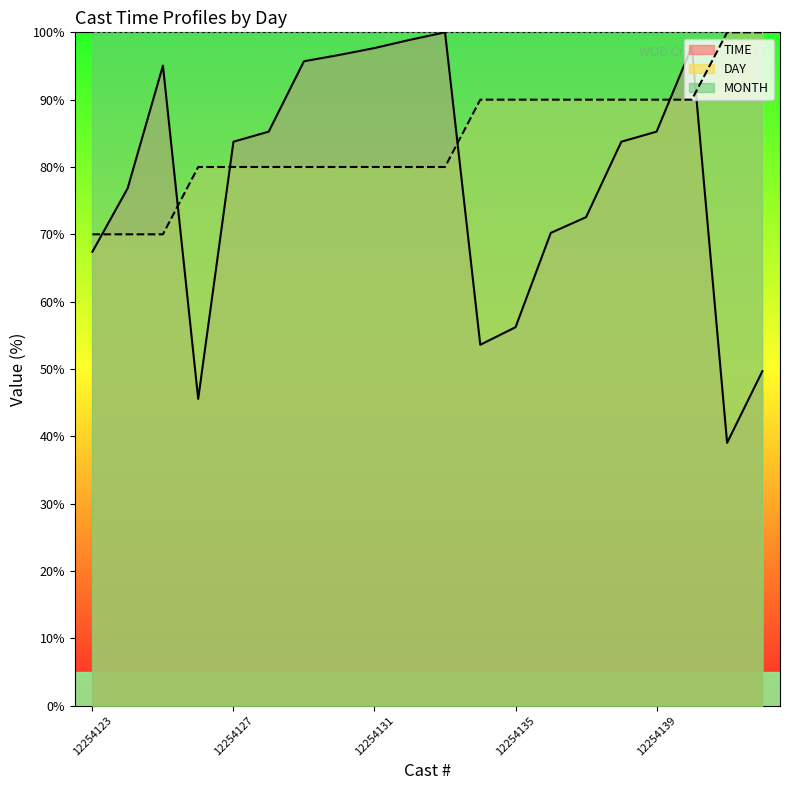

True or false: DAY has more than 0 interior local peaks.

False